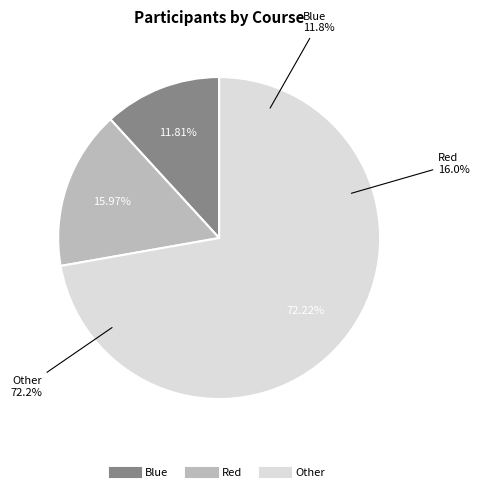

What is the smallest slice in the pie chart?

Blue